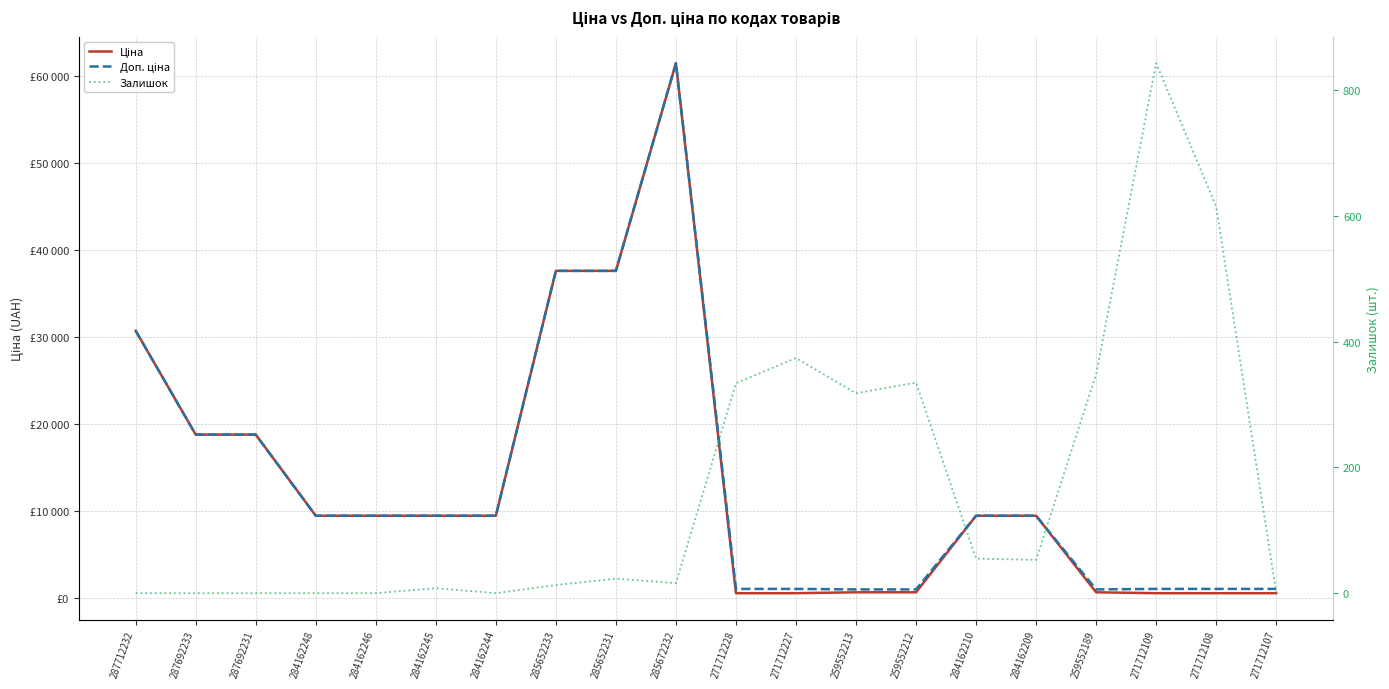

What are all the series names shown in the legend?

Ціна, Доп. ціна, Залишок